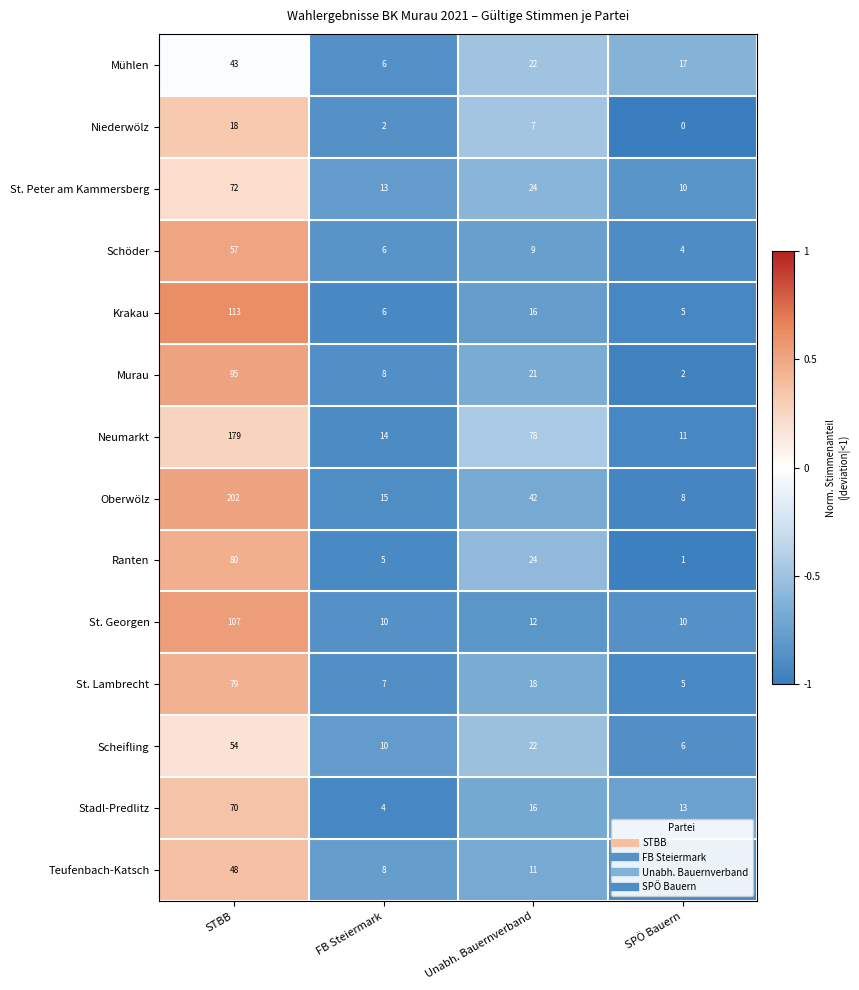

Count the number of data series in this chart.

14